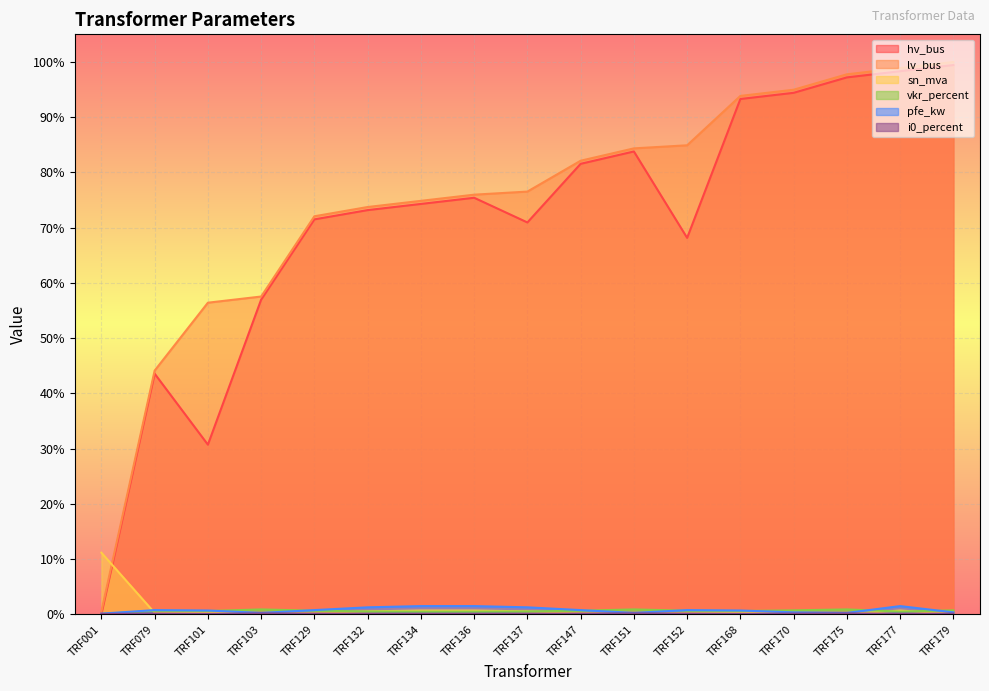

At which category is the sum across all series the highest?

TRF179